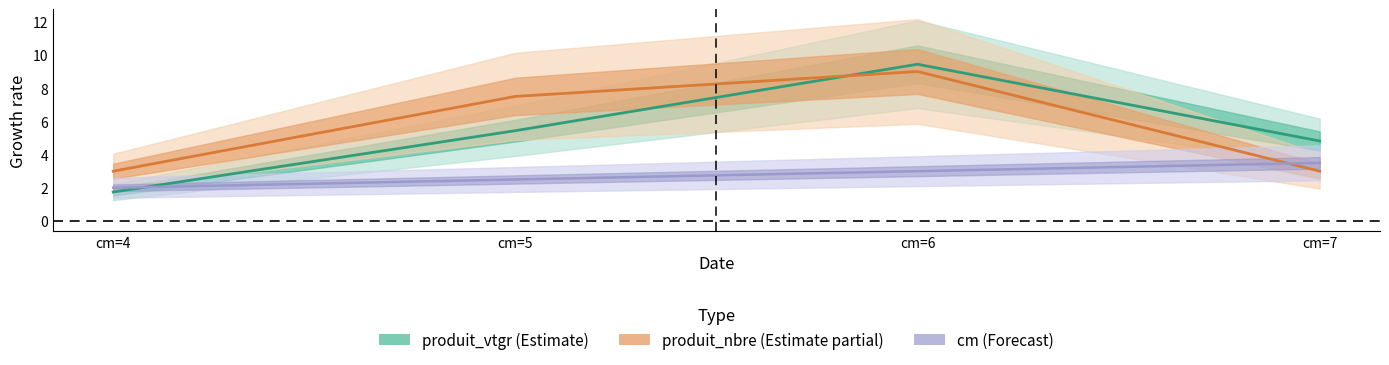

Does the chart display data point markers on the line(s)?

No